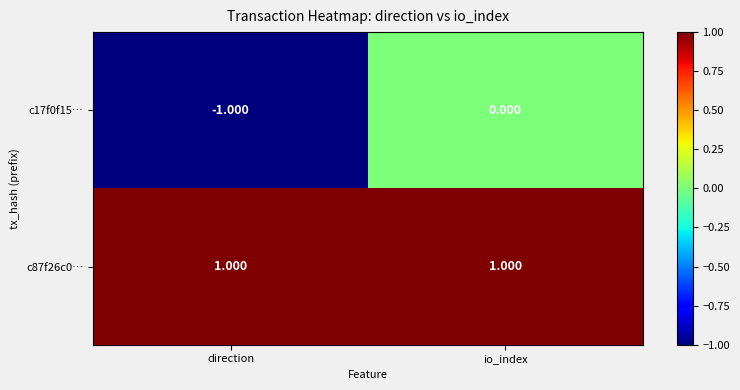

At which label is c17f0f15… closest to 0?

io_index